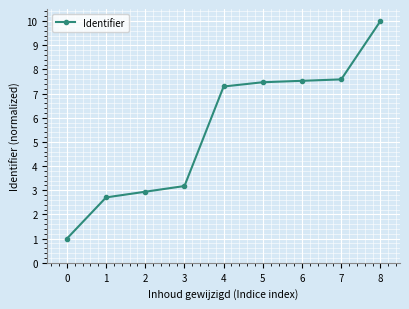

Count the number of values greater than 7.

5